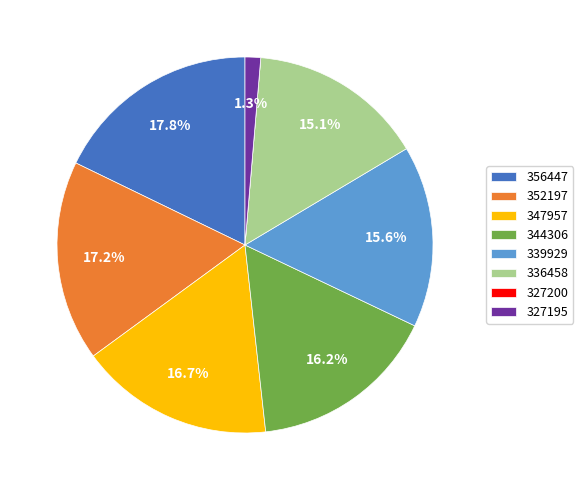

Which slice is the largest?

356447